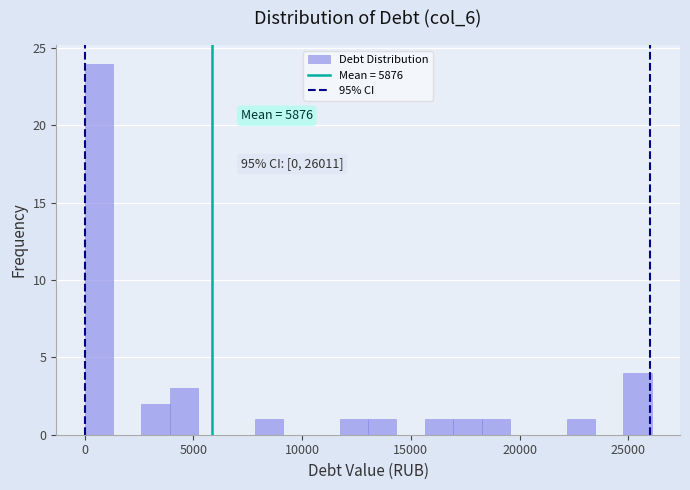

Read against the x-axis, roughly where is the centre of the tallest bar?

500